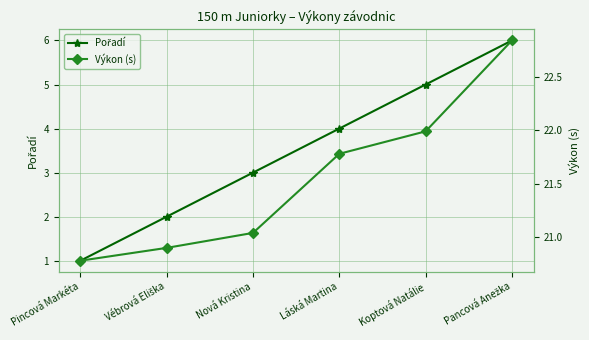

How many values in the Výkon (s) series are below 21?

2